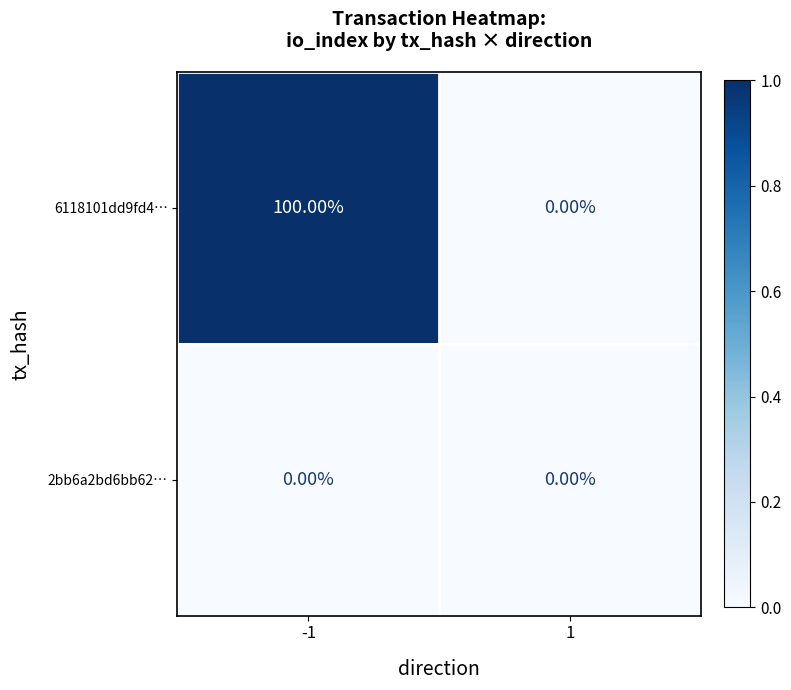

What is the sum of the 6118101dd9fd4… values at -1 and 1?

100